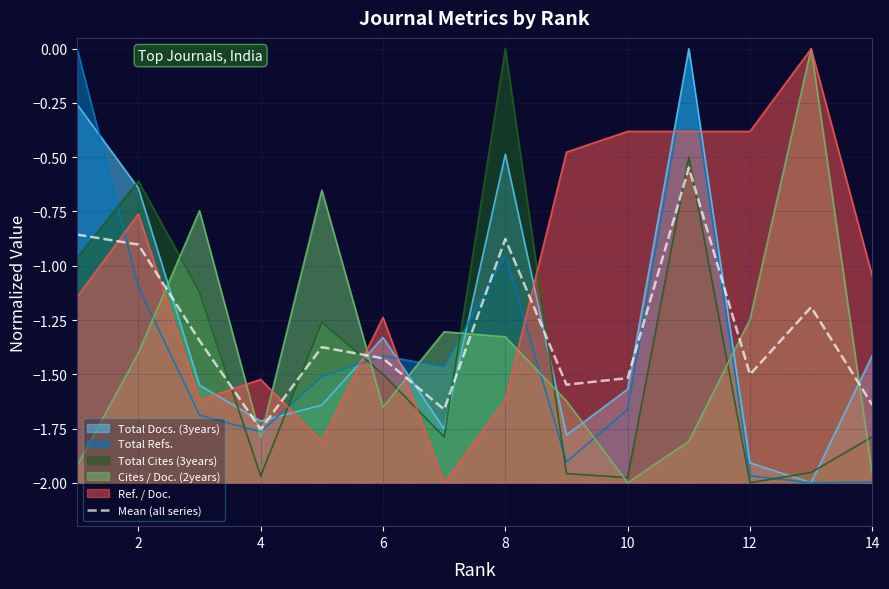

Which series ends up on top after the final intersection of Total Docs. (3years) and Cites / Doc. (2years)?

Total Docs. (3years)